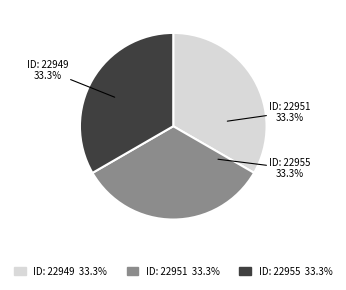

Is there any slice that represents more than half of the pie?

No